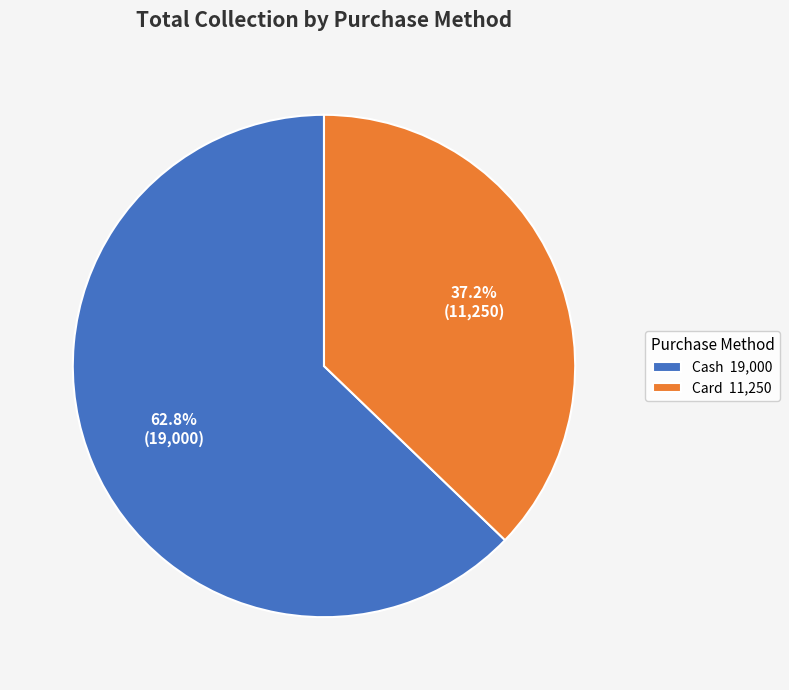

Which category has the biggest portion of the pie?

Cash